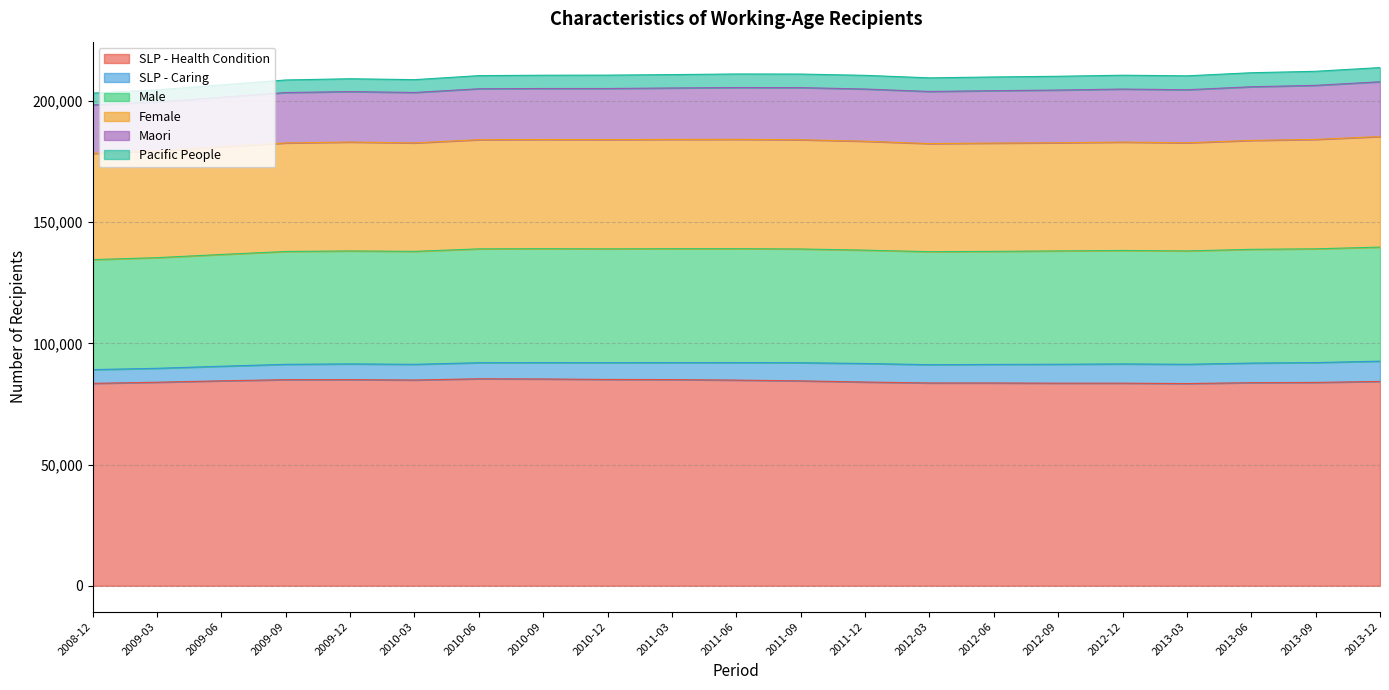

Rank the series by their maximum value, from lowest to highest.

Pacific People, SLP - Caring, Maori, Female, Male, SLP - Health Condition